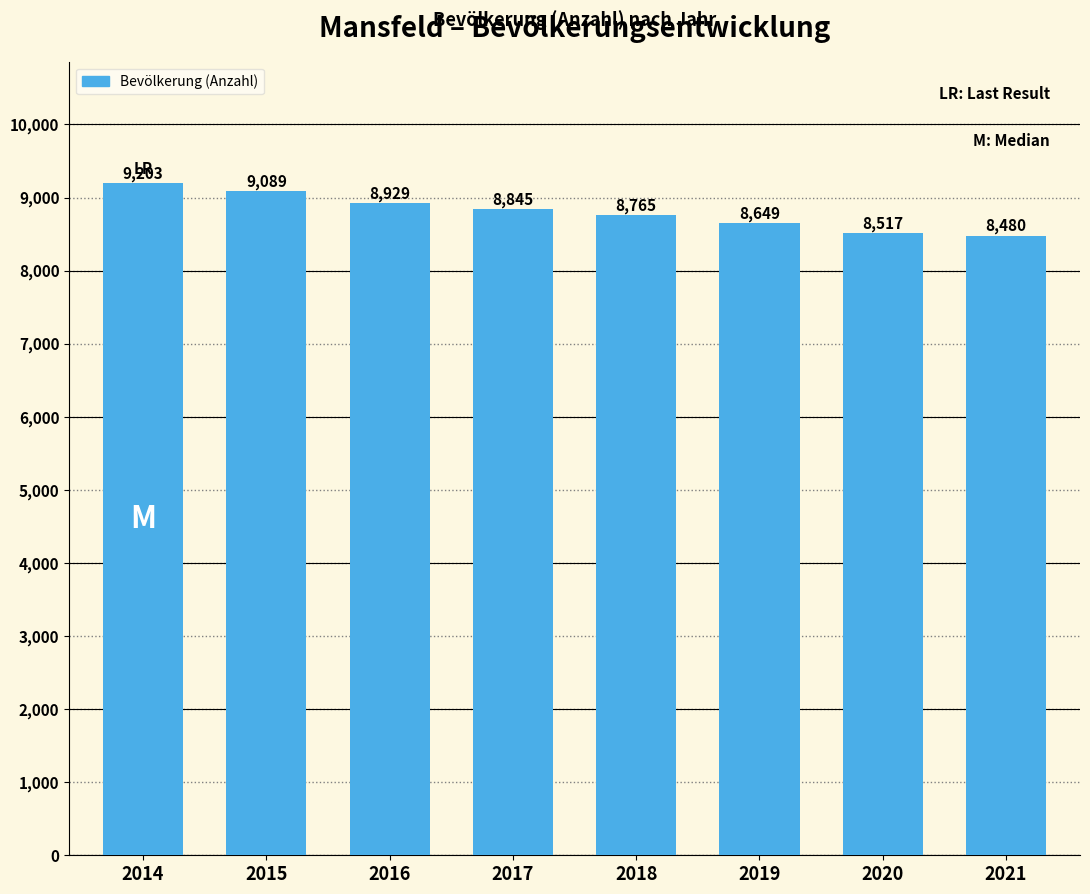

At which label does the data first exceed 8845?

2014